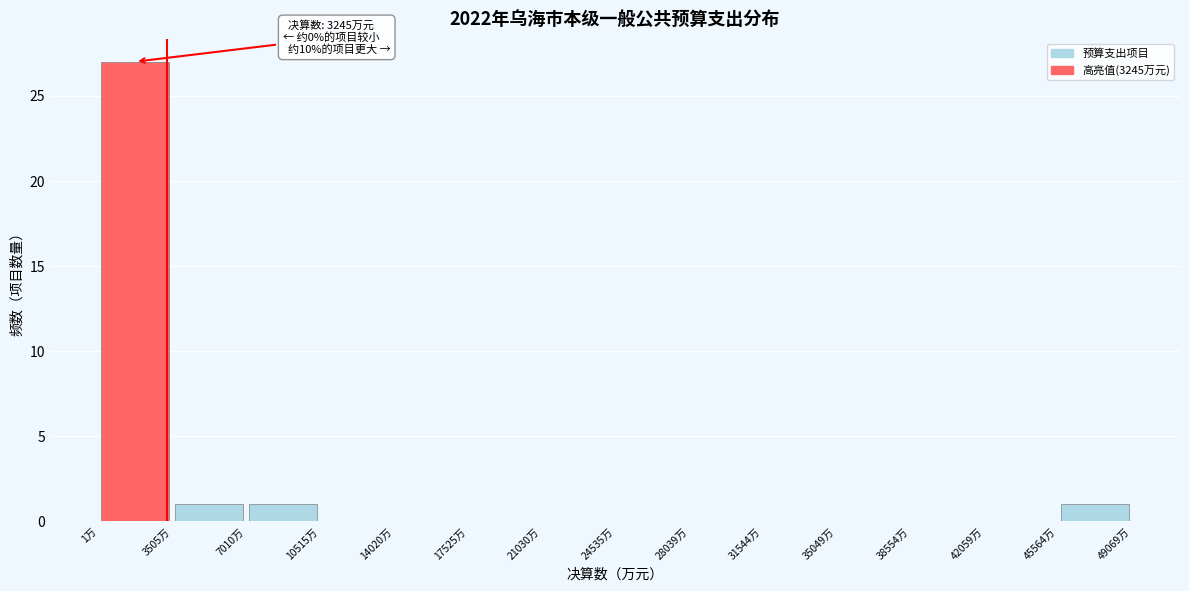

Over which range of the x-axis is the bar tallest?

0 to 3500